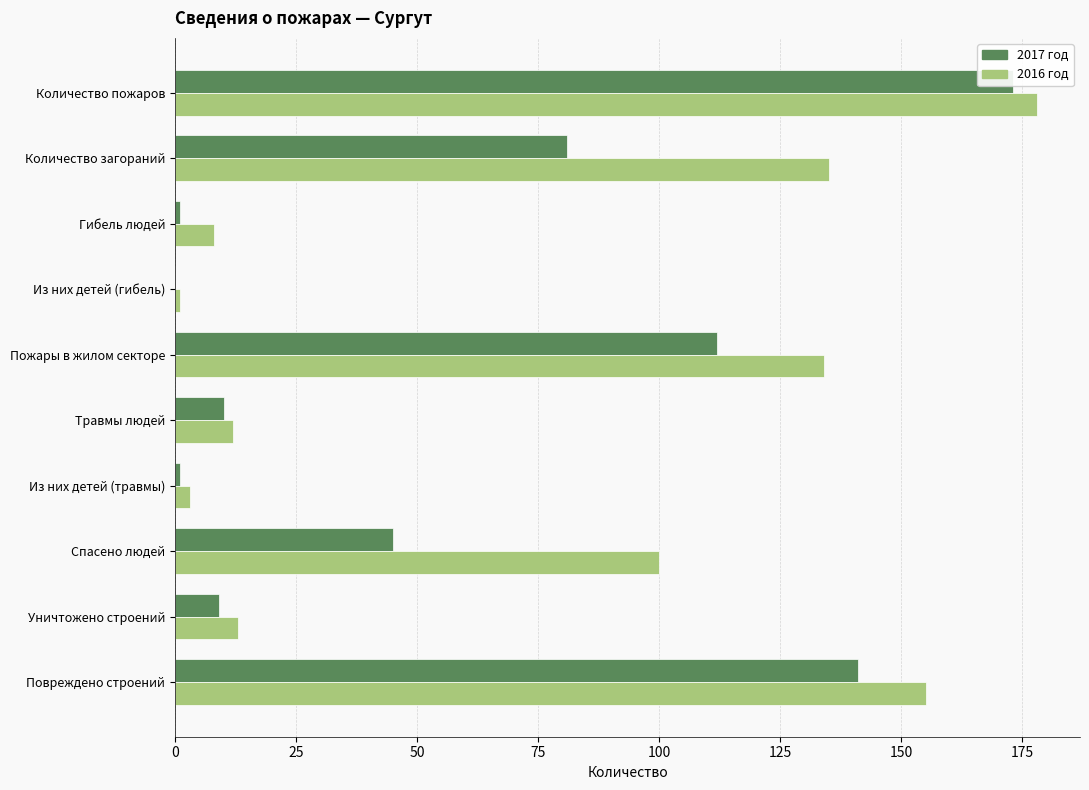

Reading left to right, transcribe all the data shown in this chart.

2017 год: 173	81	1	0	112	10	1	45	9	141
2016 год: 178	135	8	1	134	12	3	100	13	155